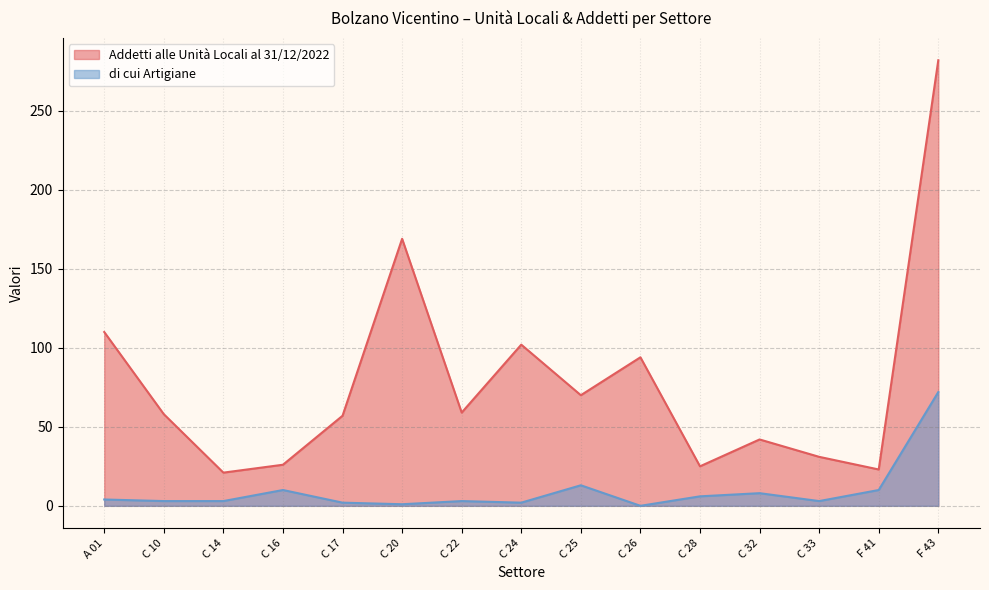

Where is the first local minimum for Addetti alle Unità Locali al 31/12/2022?

C 14